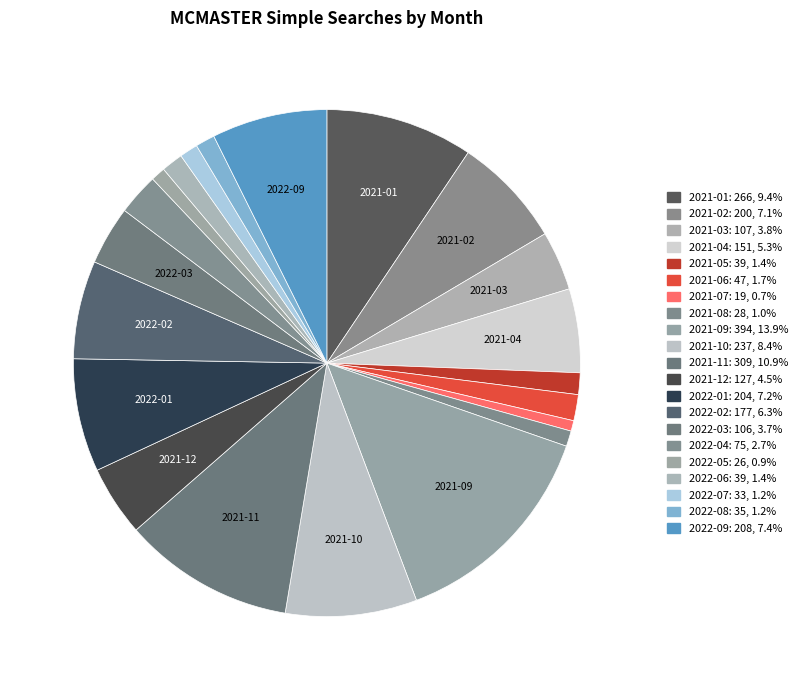

The 2022-03 slice represents 17% of the pie. True or false?

False